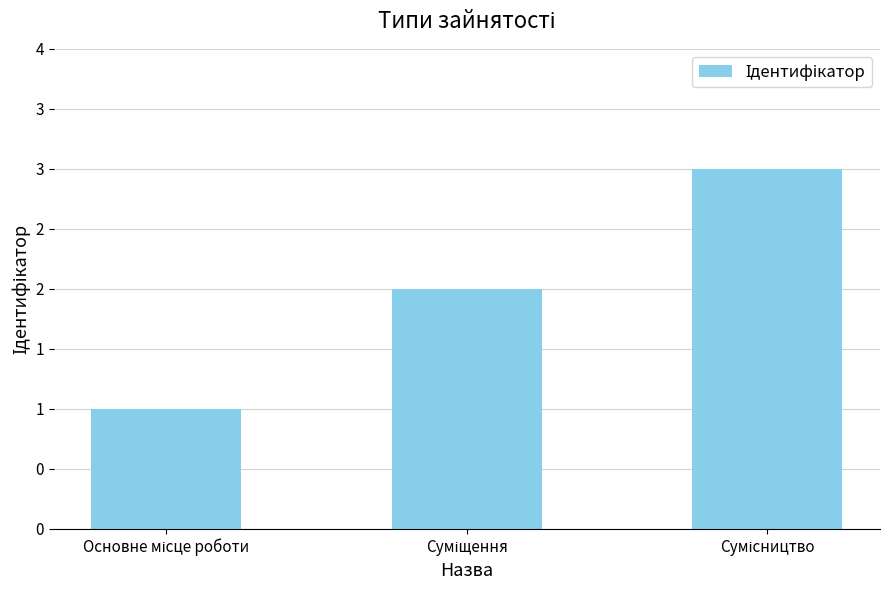

Does the chart contain any negative values?

No